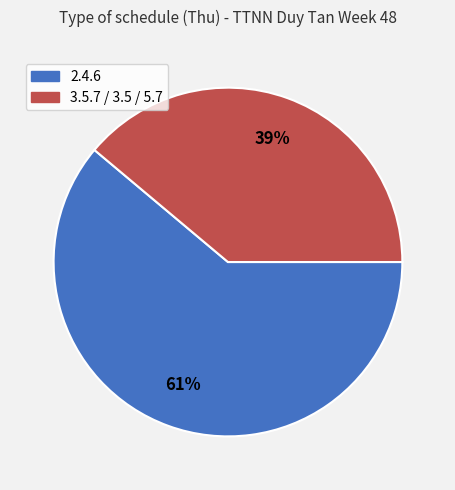

Which slice is the smallest?

3.5.7 / 3.5 / 5.7